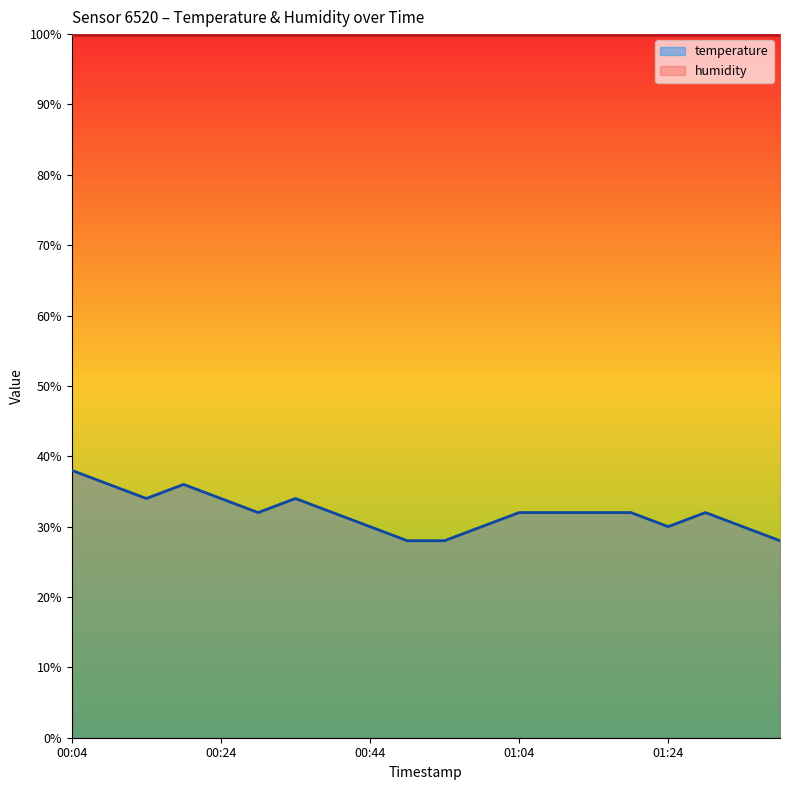

What position from the right is 10?

10